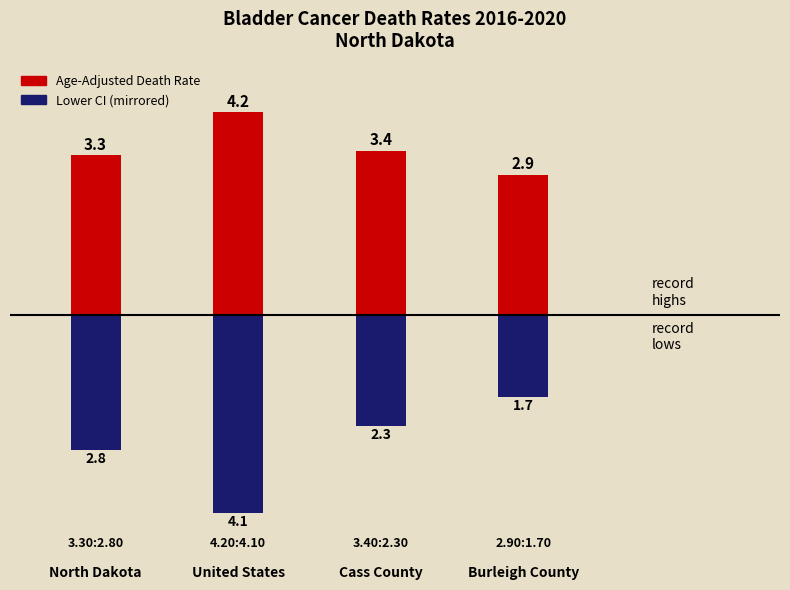

What position from the right is United States?

3